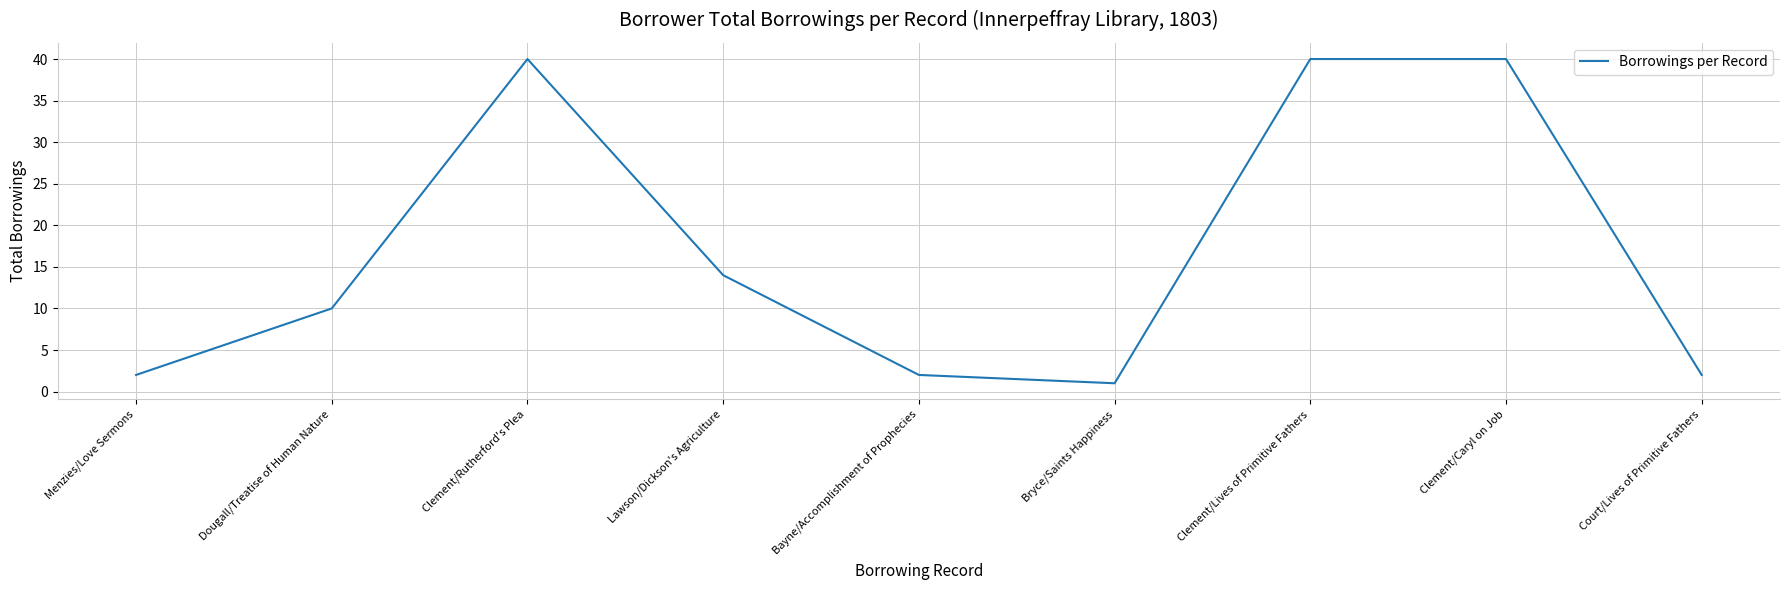

At which label is the value closest to 20?

Lawson/Dickson's Agriculture